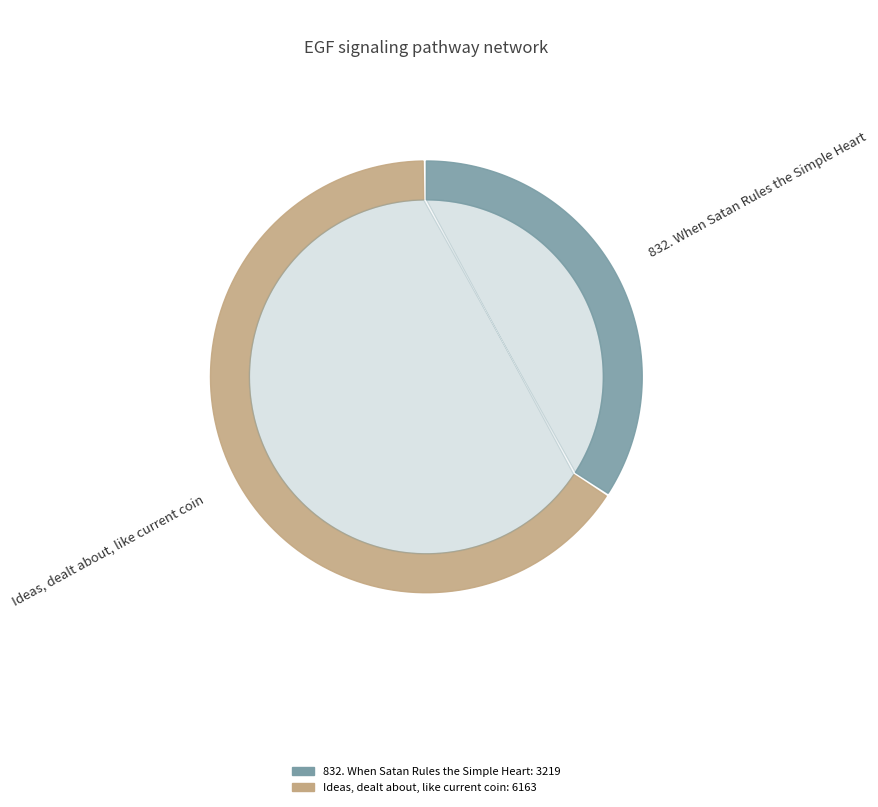

Approximately how many times larger is the value at Ideas, dealt about, like current coin compared to 832. When Satan Rules the Simple Heart?

1.9